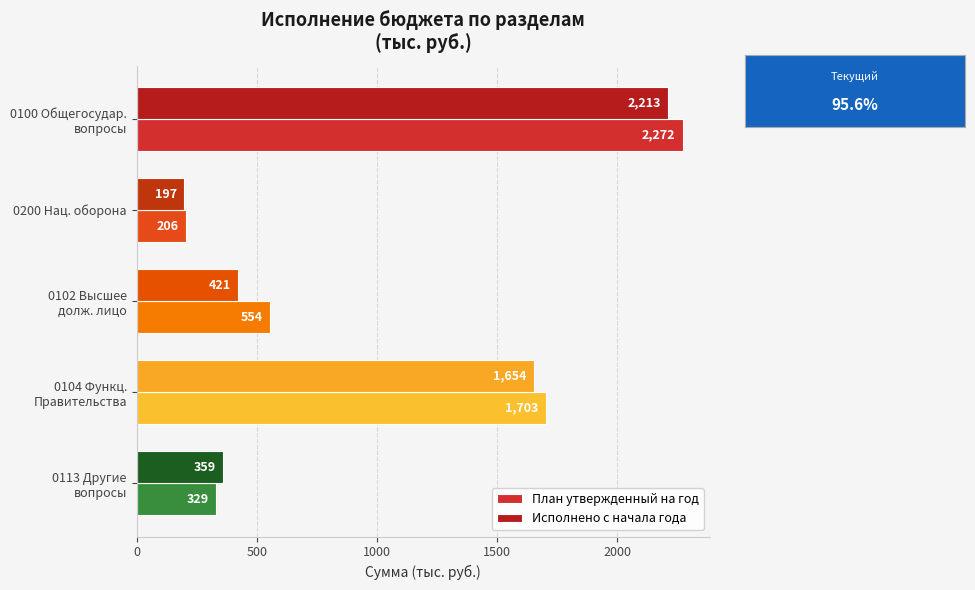

How many values in the План утвержденный на год series are below 554?

2